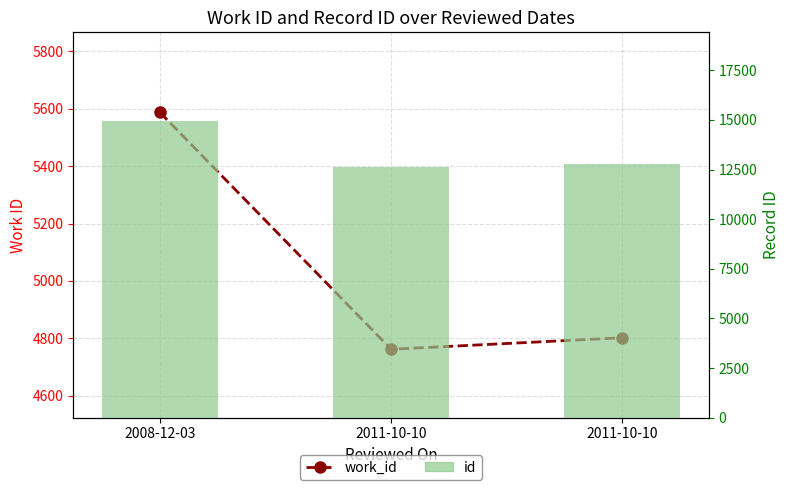

Where does the work_id series first go above 4802?

2008-12-03